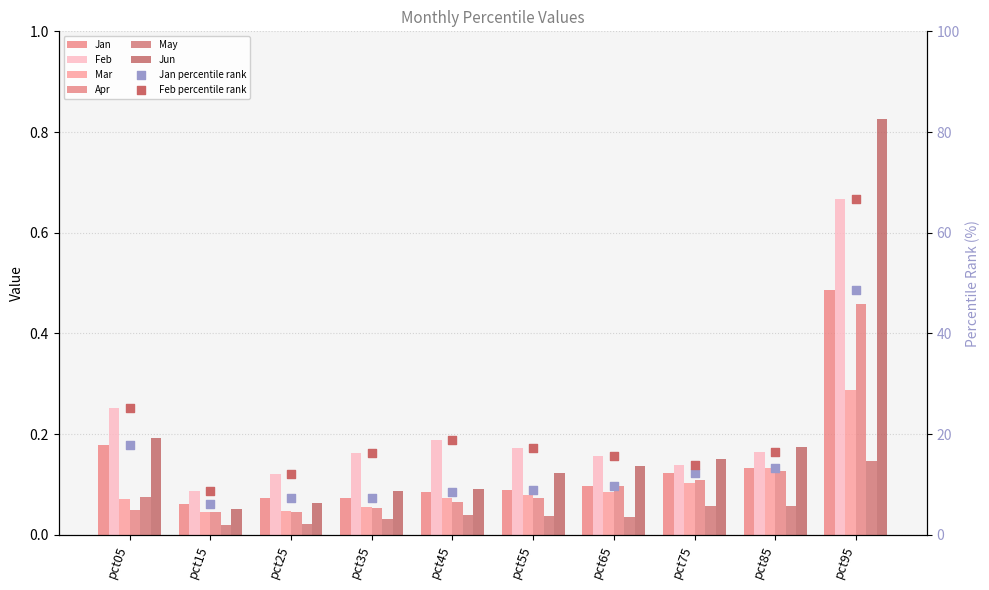

Which series contains the lowest Y value?

May